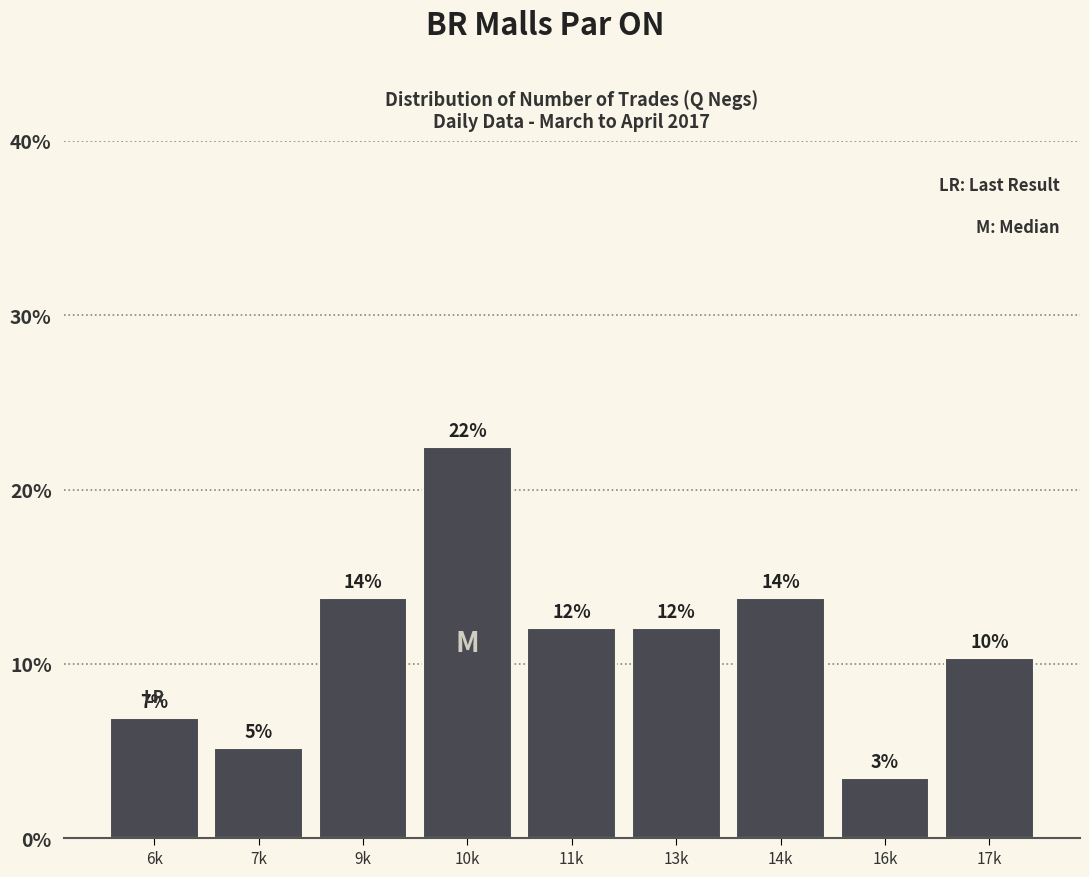

Does the chart contain any negative values?

No